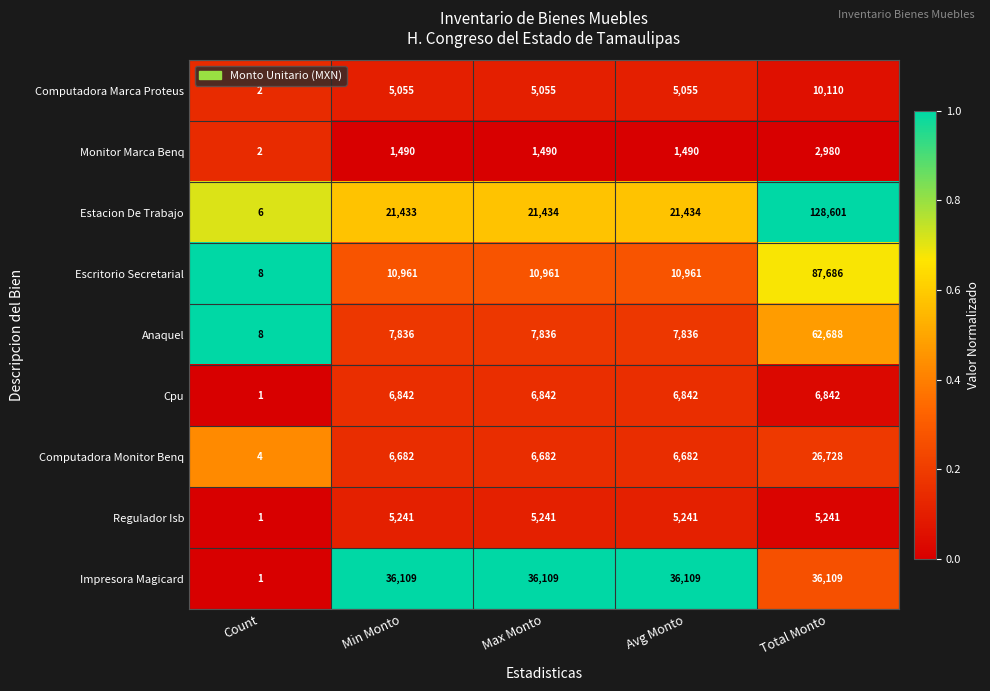

Read the Computadora Marca Proteus value at Total Monto.

10110